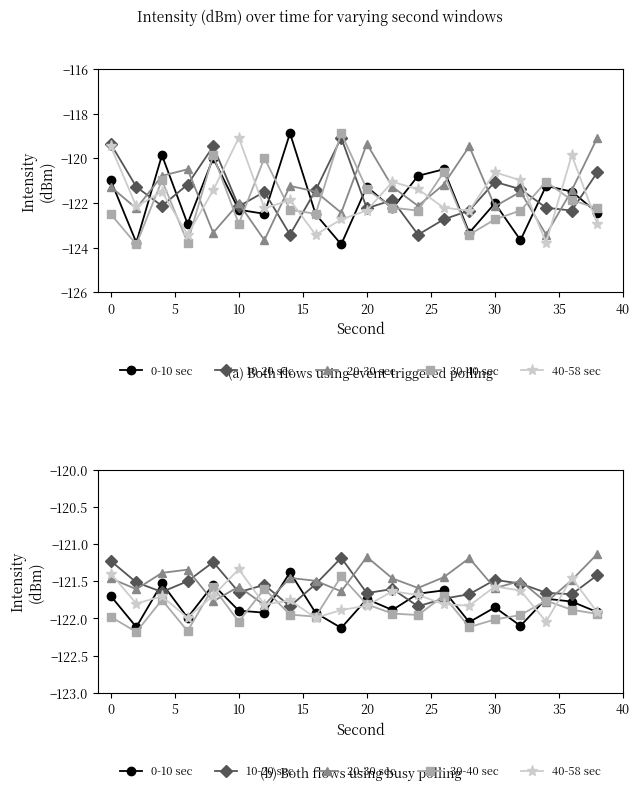

The value of 0-10 sec at 19 is -215.8. True or false?

False